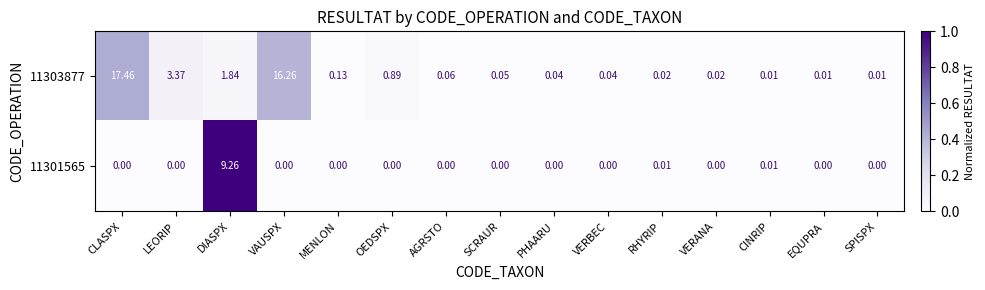

Where is 11303877 nearest to the value 8?

LEORIP